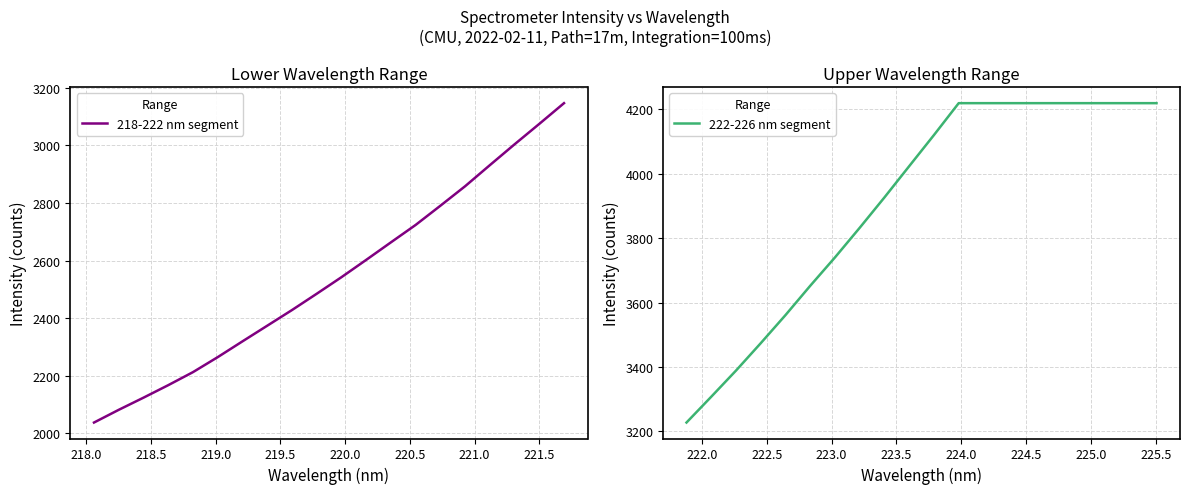

Does the chart have visible grid lines?

Yes